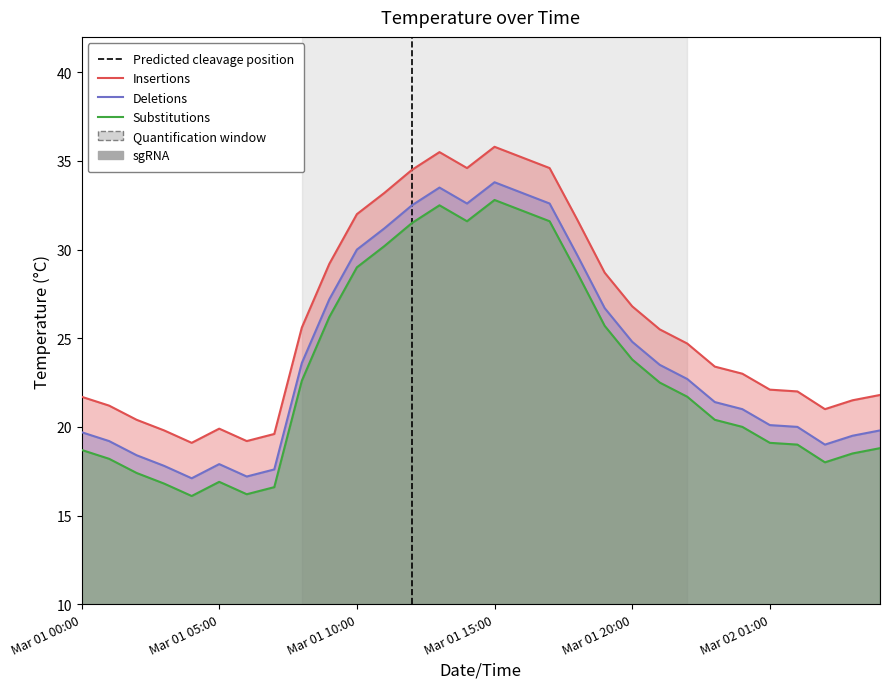

The Insertions series shows 34.6 at 2020-03-01 14:00. True or false?

True